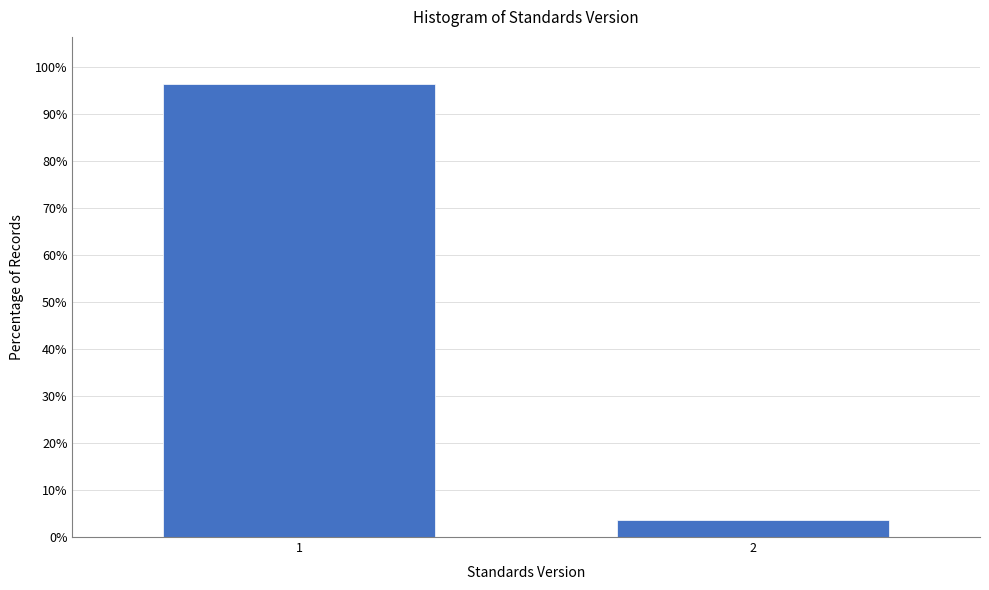

Reading left to right, list all the values displayed in this chart.

96.3	3.7